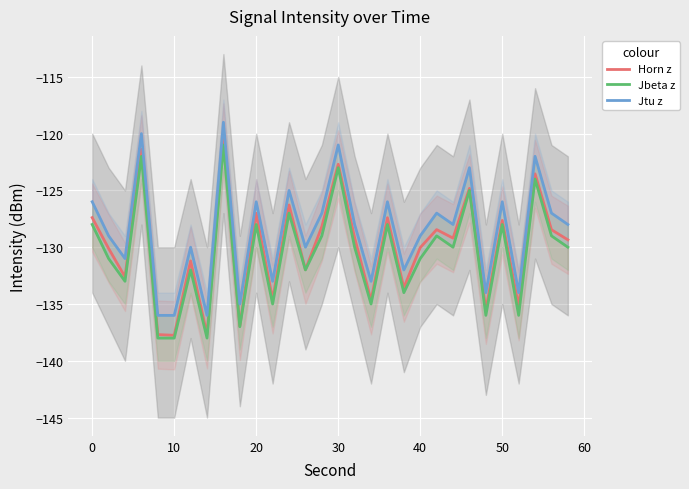

True or false: Horn z has more than 1 points higher than both neighbors.

True